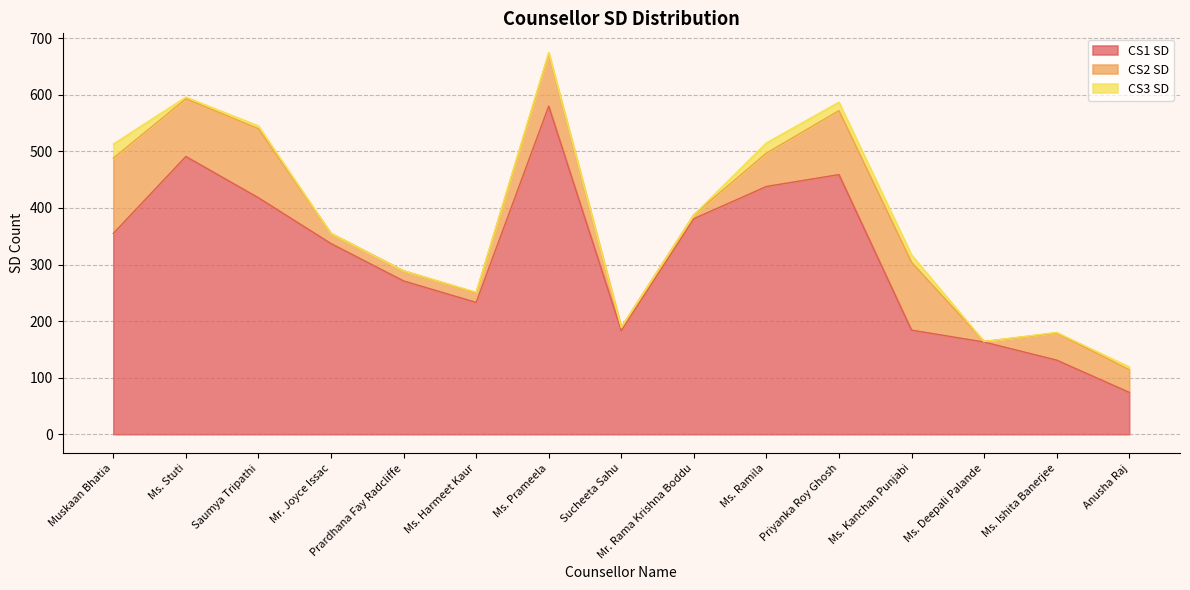

At which label is CS2 SD closest to 67?

Ms. Ramila